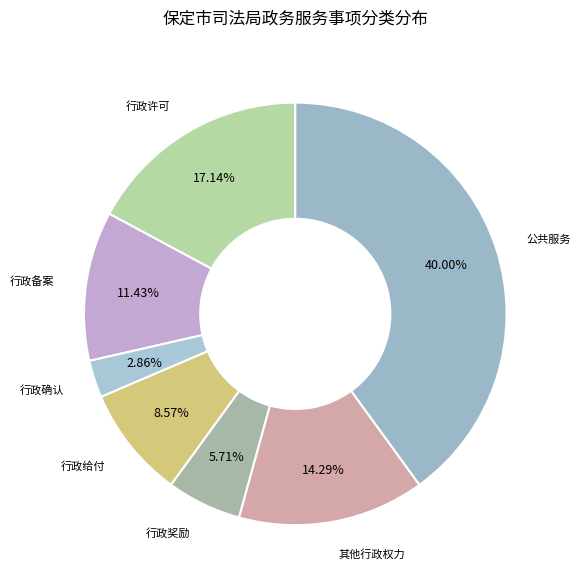

Is it true that 行政许可 is 17% of the pie?

True